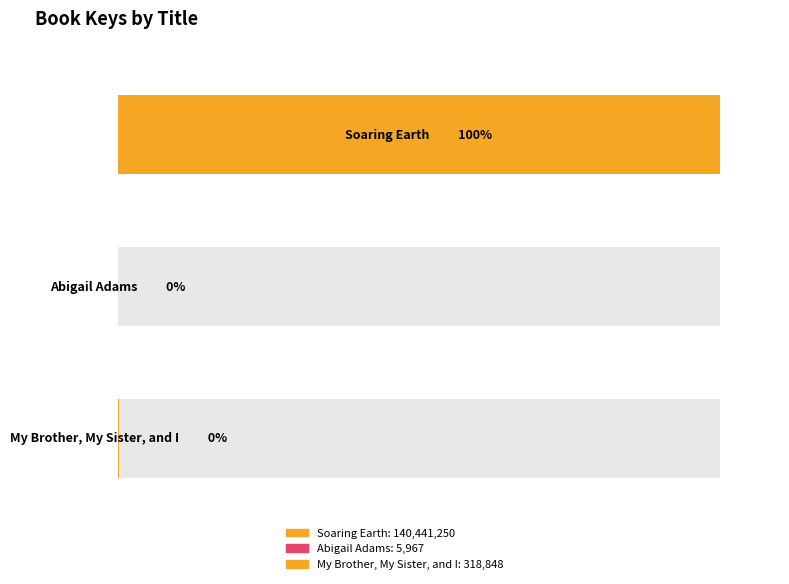

Rank the categories by value from lowest to highest.

Abigail Adams, My Brother, My Sister, and I, Soaring Earth